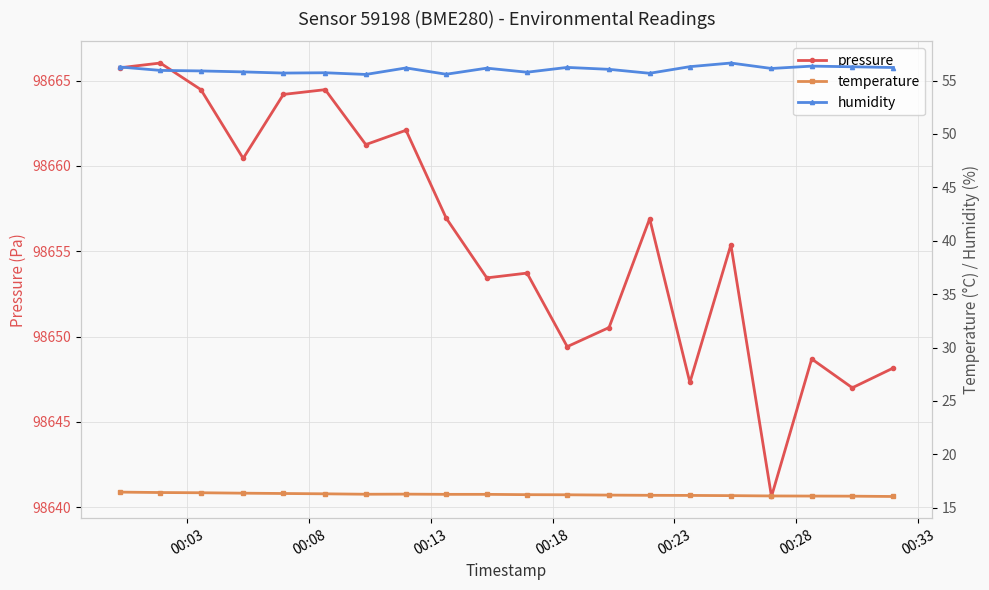

True or false: humidity and pressure intersect in this chart.

False